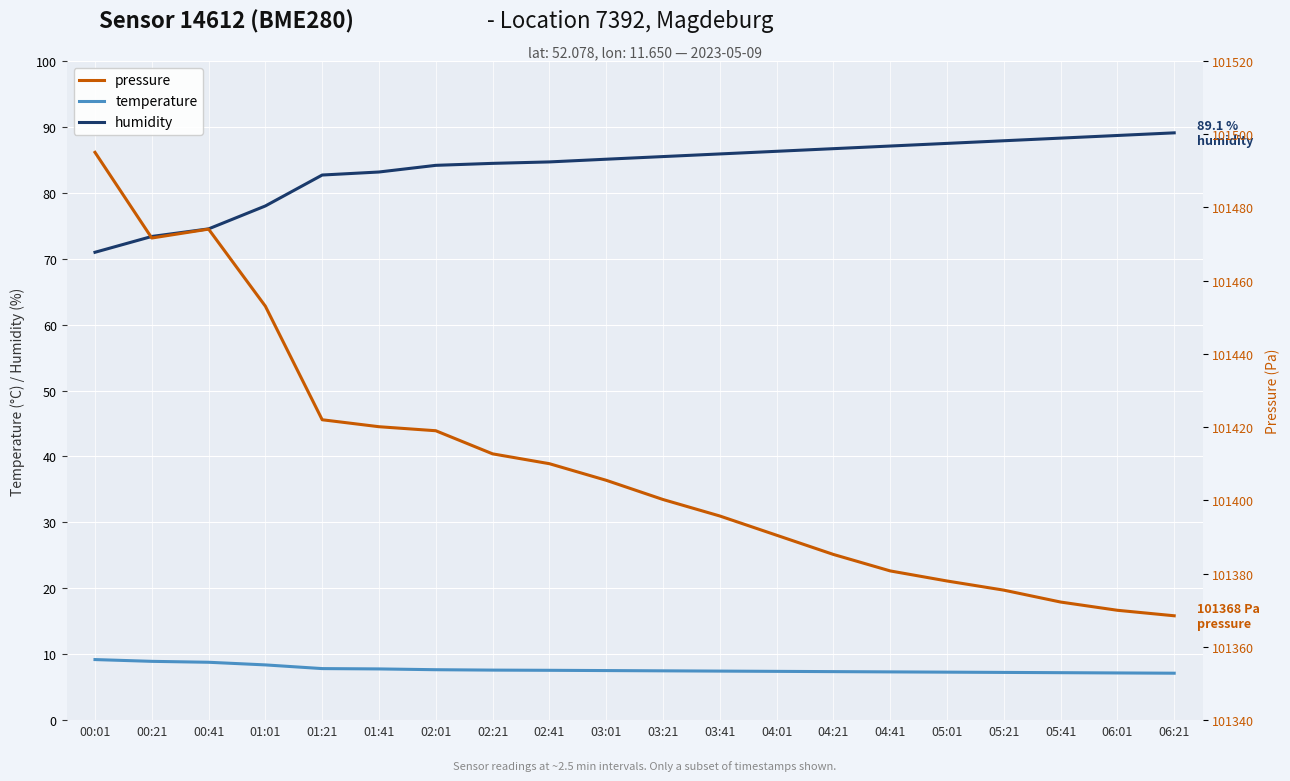

What is the maximum value shown in the chart?

101495.1